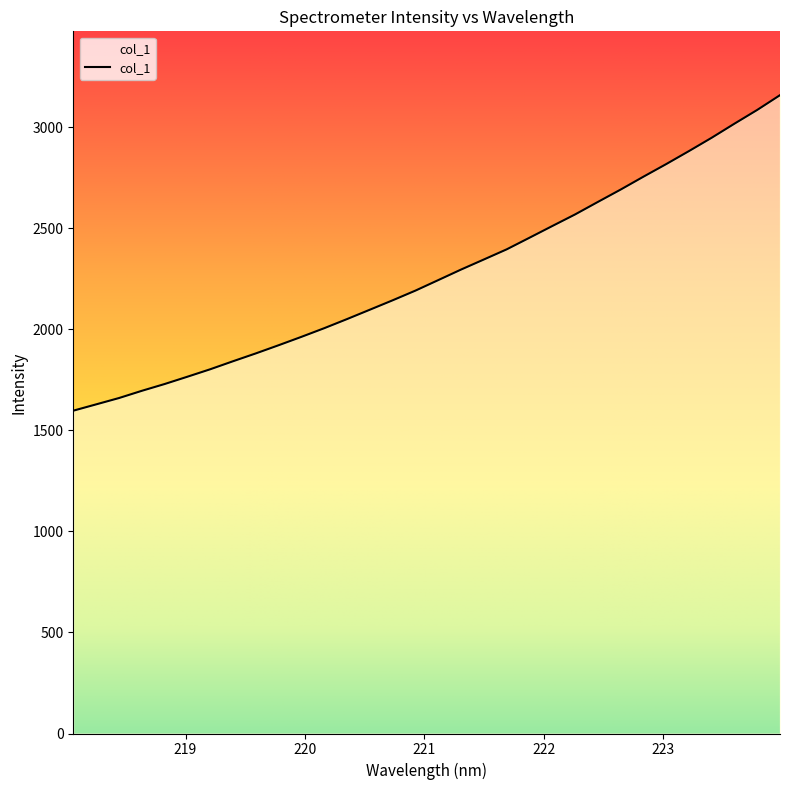

What is the minimum value shown in the chart?

1597.4